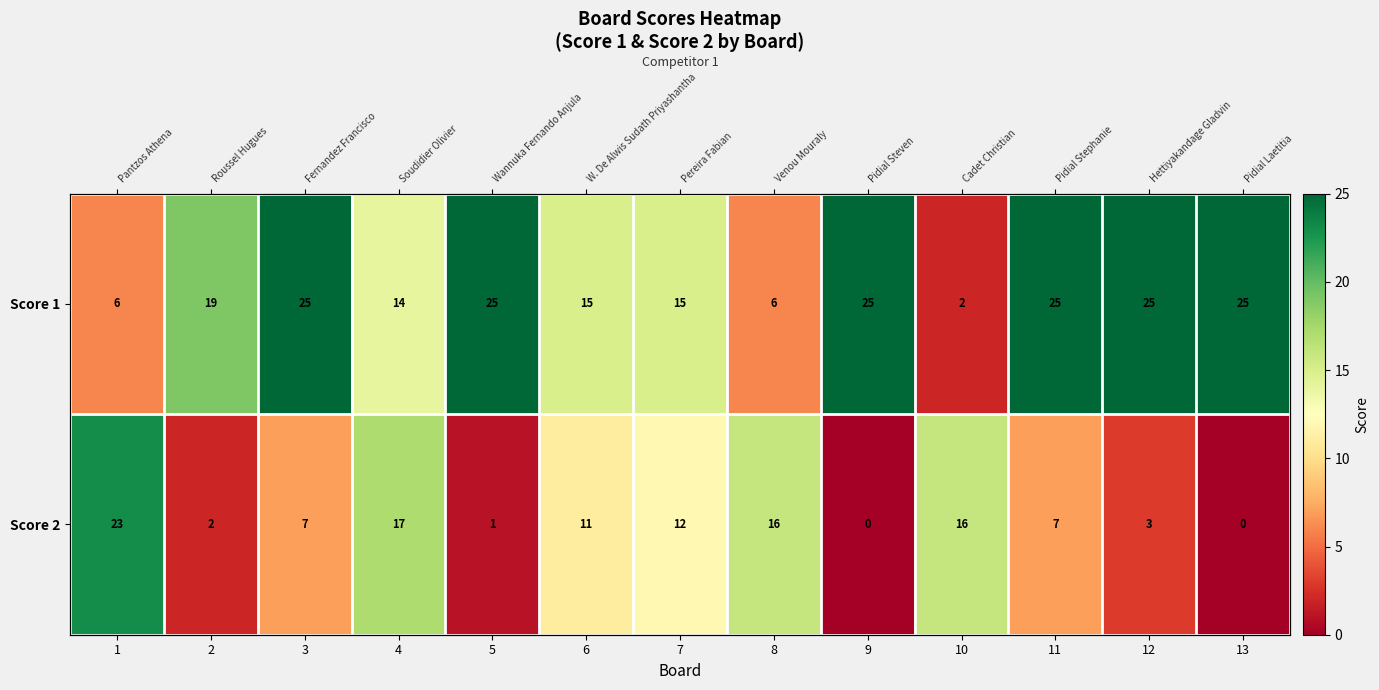

Where does the Score 2 series first go above 7?

1